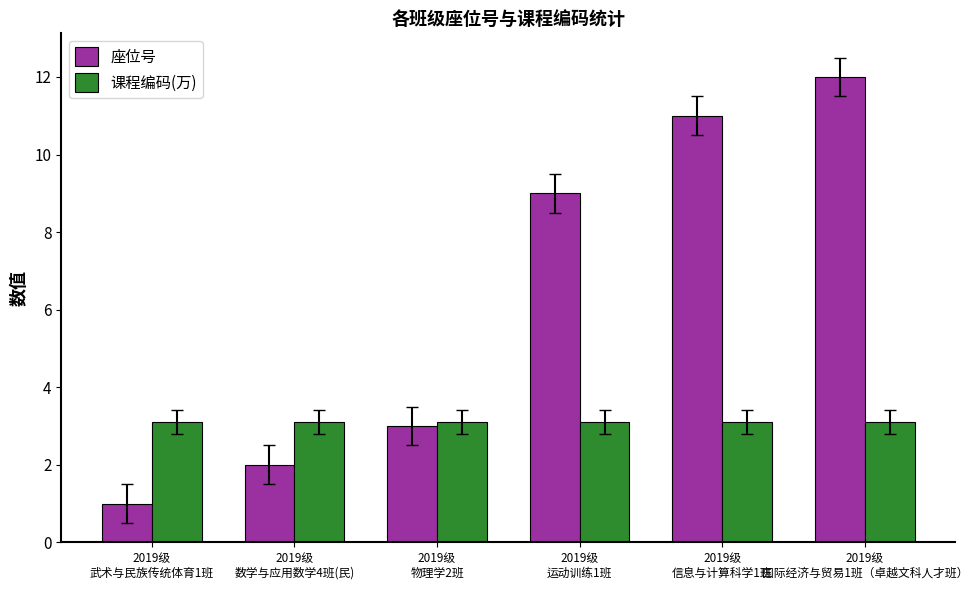

The value of 课程编码(万) at 2019级
物理学2班 is 3.1. True or false?

True